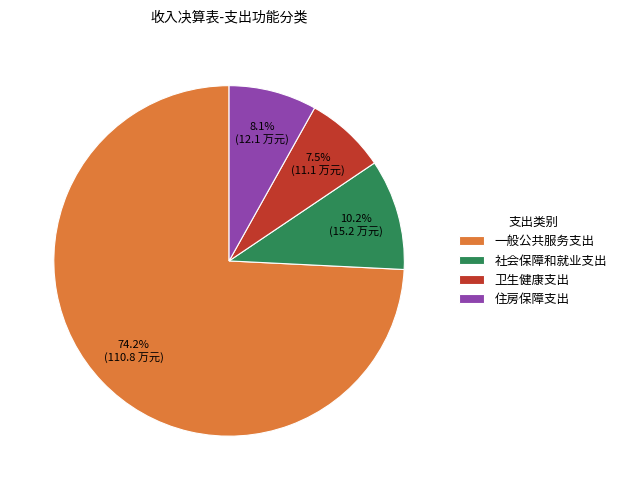

What portion of the pie excludes 社会保障和就业支出?

89.8%